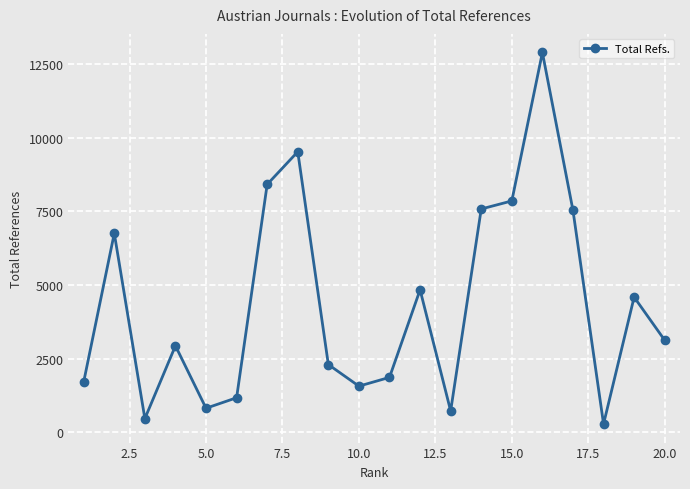

What is the maximum value shown in the chart?

12887